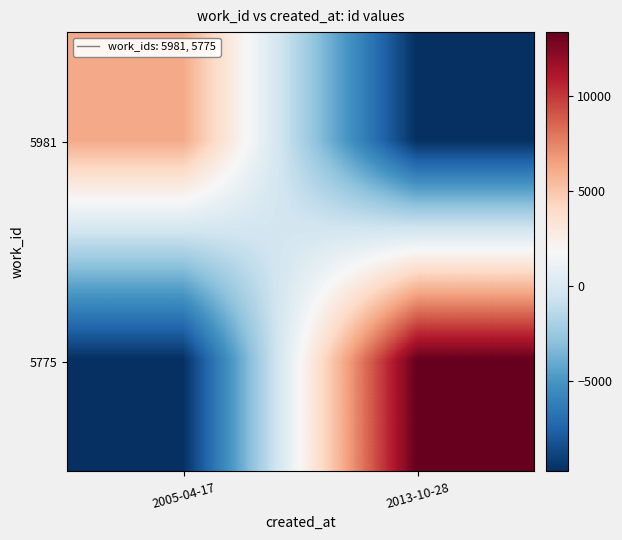

List the series in order of their overall mean, highest first.

5775, 5981